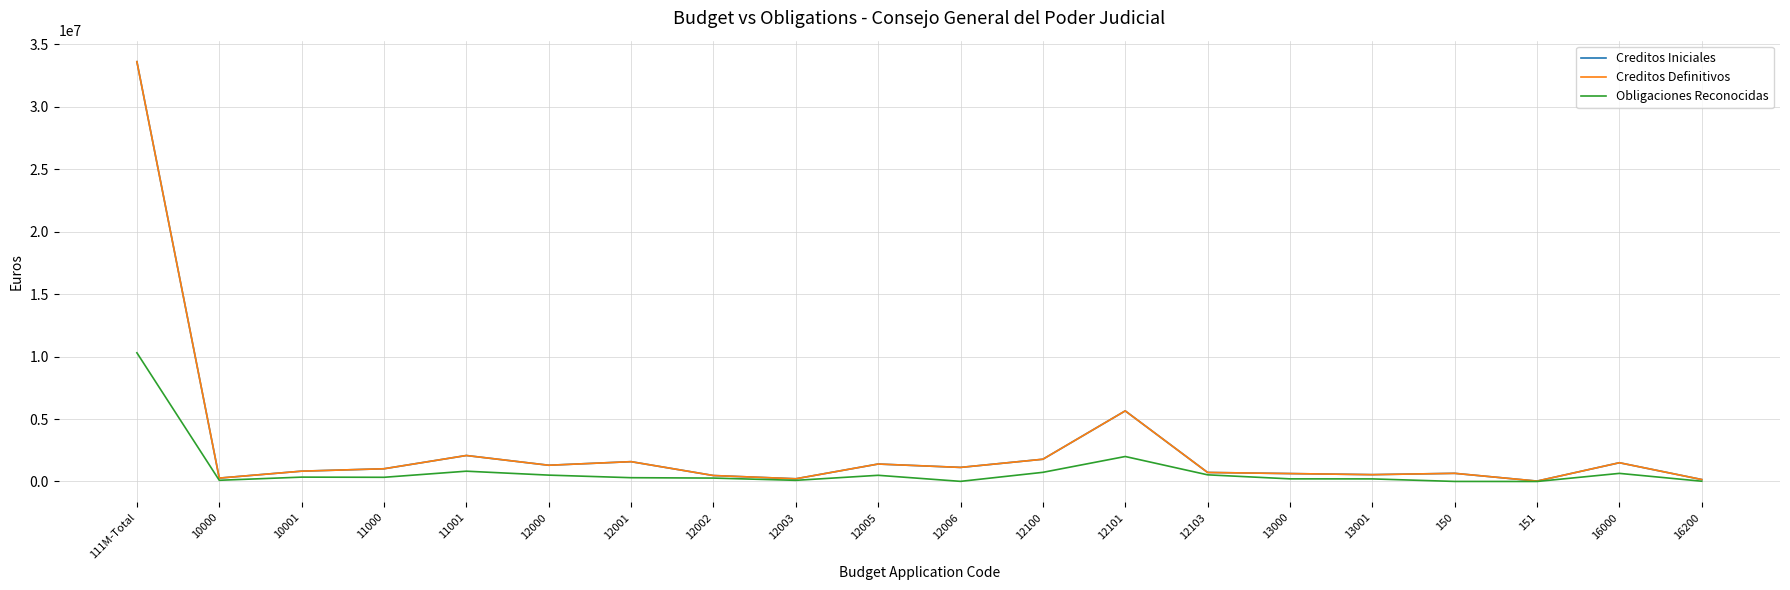

In Obligaciones Reconocidas, how many points are lower than both neighbors (excluding endpoints)?

5